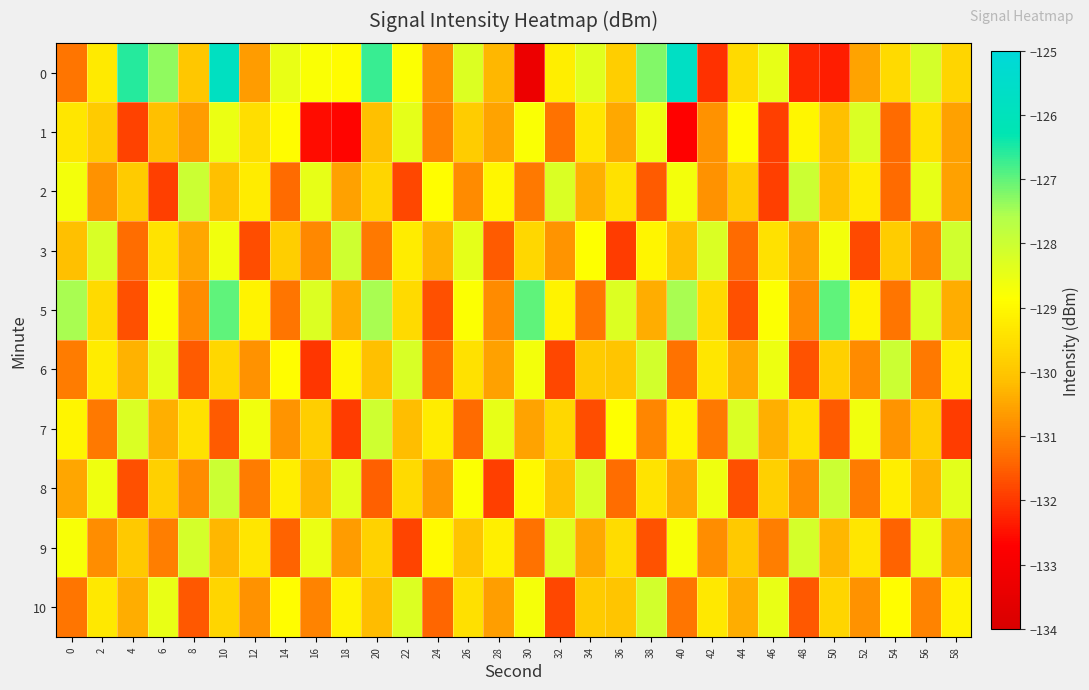

At how many categories does at least one series exceed -128?

9